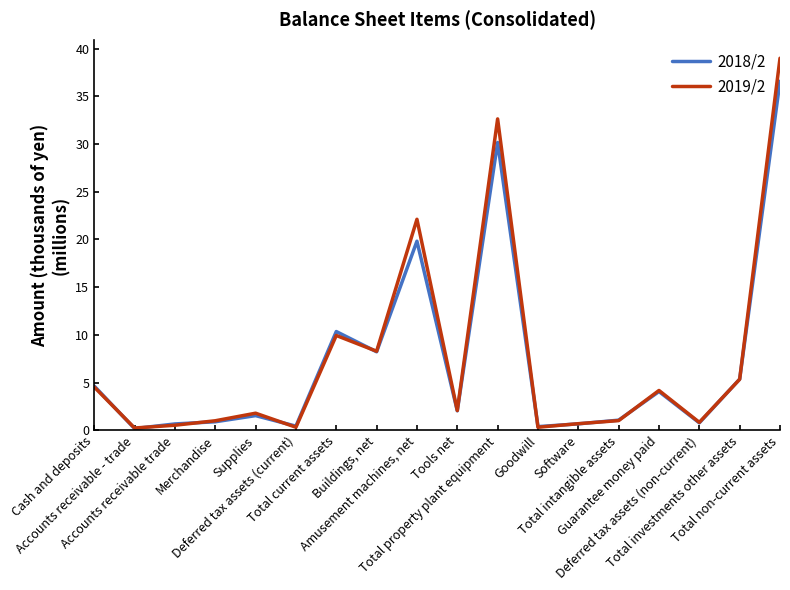

How many lines are shown in the chart?

2